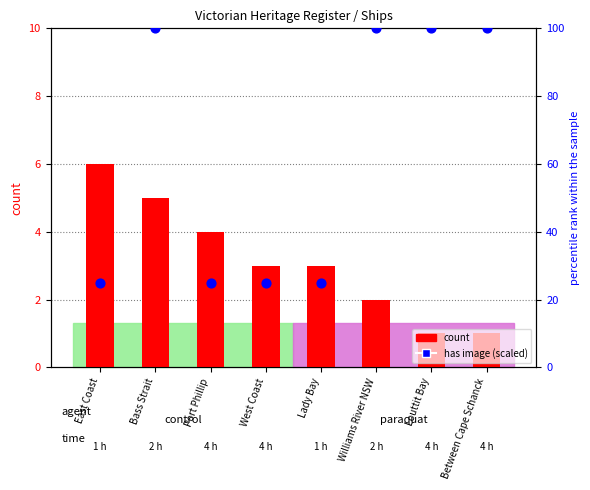

Which series contains the lowest Y value?

count